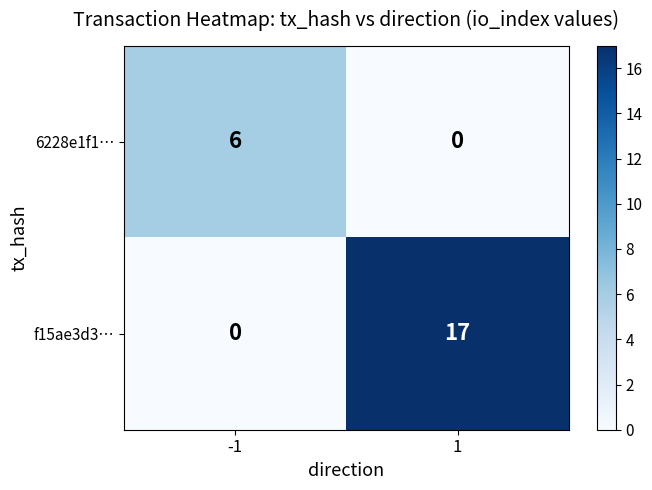

Is it true that 6228e1f1… equals 6 at -1?

True